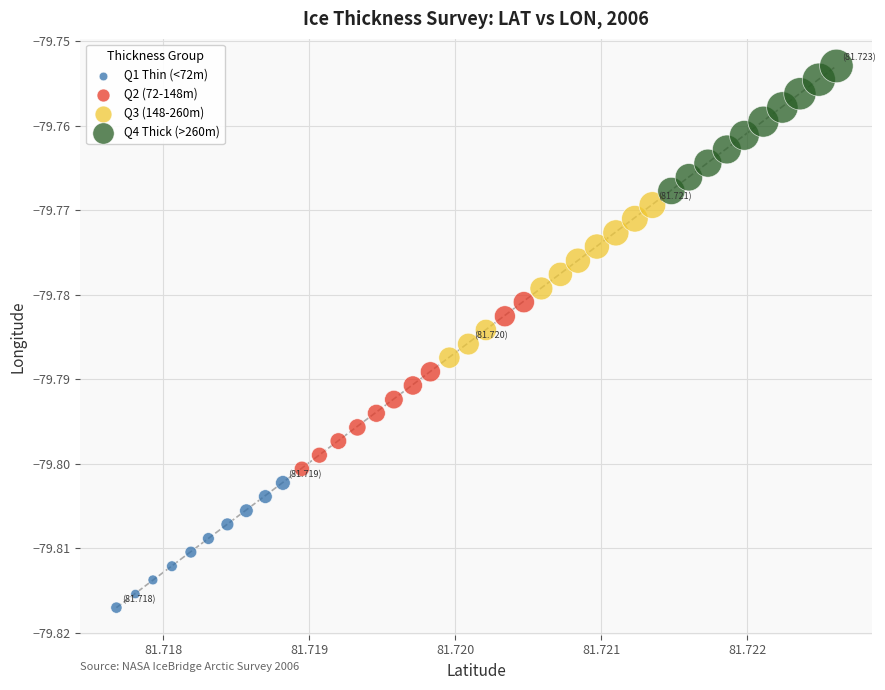

What are all the series names shown in the legend?

Q1 Thin (<72m), Q2 (72-148m), Q3 (148-260m), Q4 Thick (>260m)